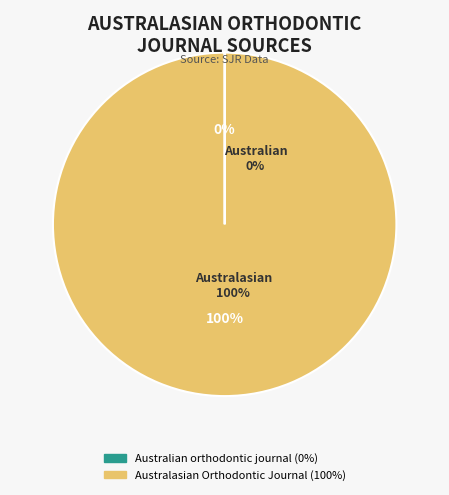

What percentage is the Australasian Orthodontic Journal slice, to the nearest percent?

100%